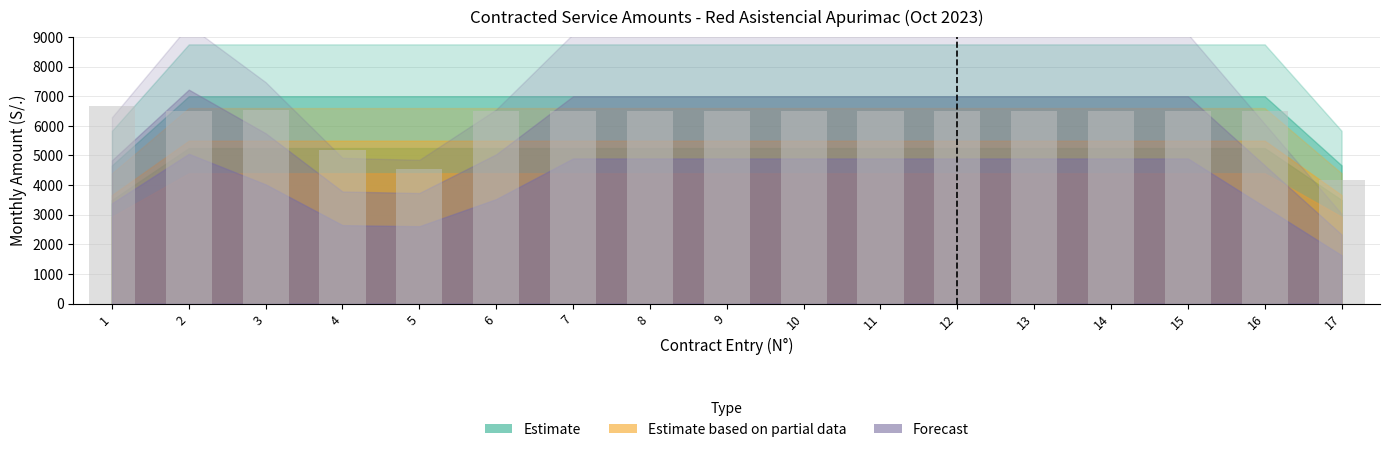

Count the number of categories in the chart.

17